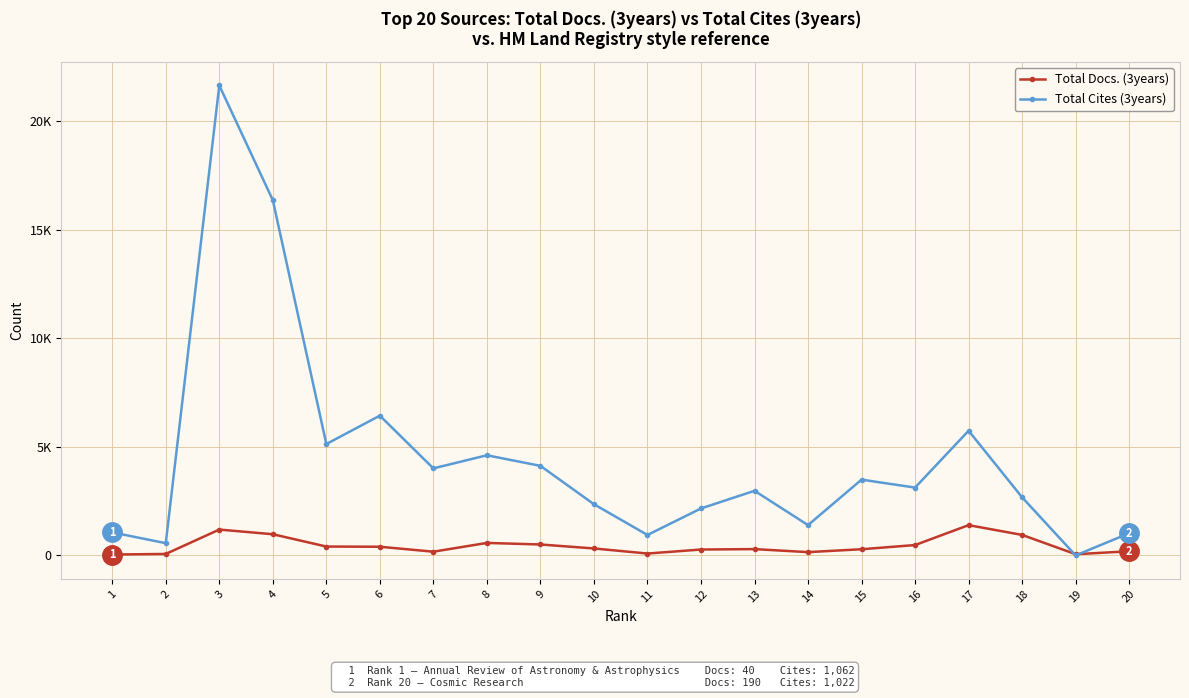

Between 7 and 18, which is larger?

18